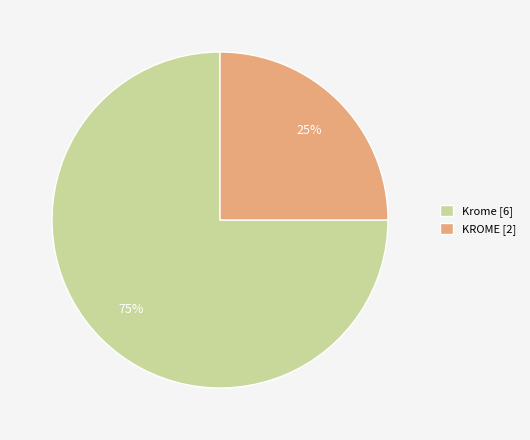

What is the smallest slice in the pie chart?

KROME [2]